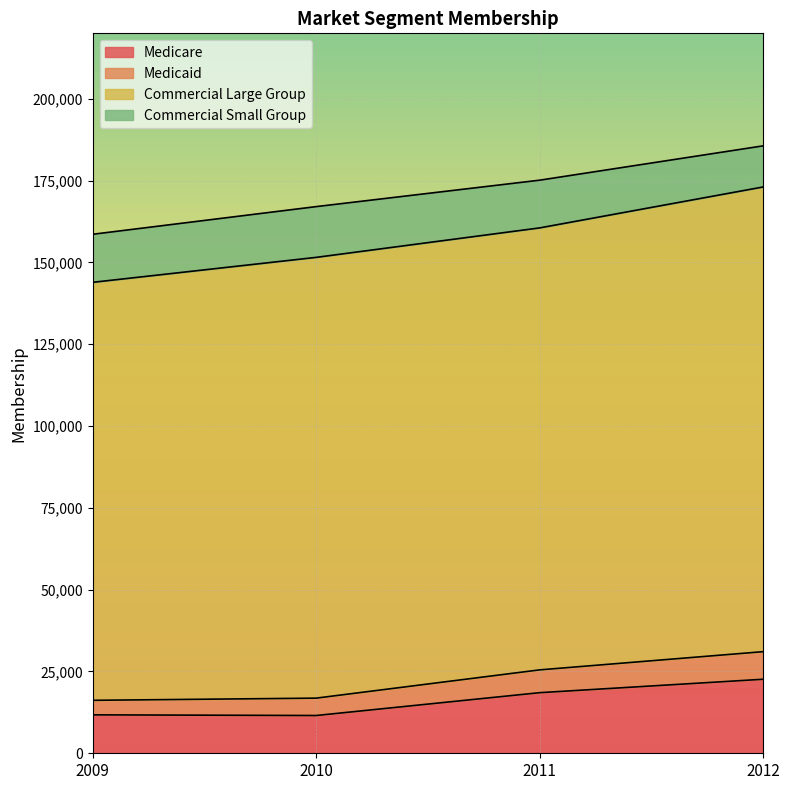

What is the total value across all series at 2009?

158597